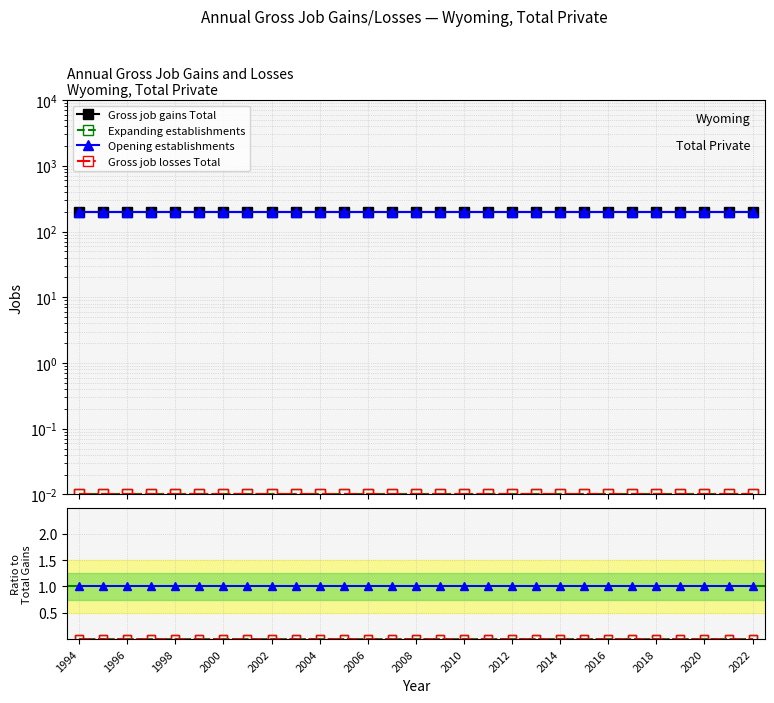

What is the difference between the highest and lowest values at 23?

200